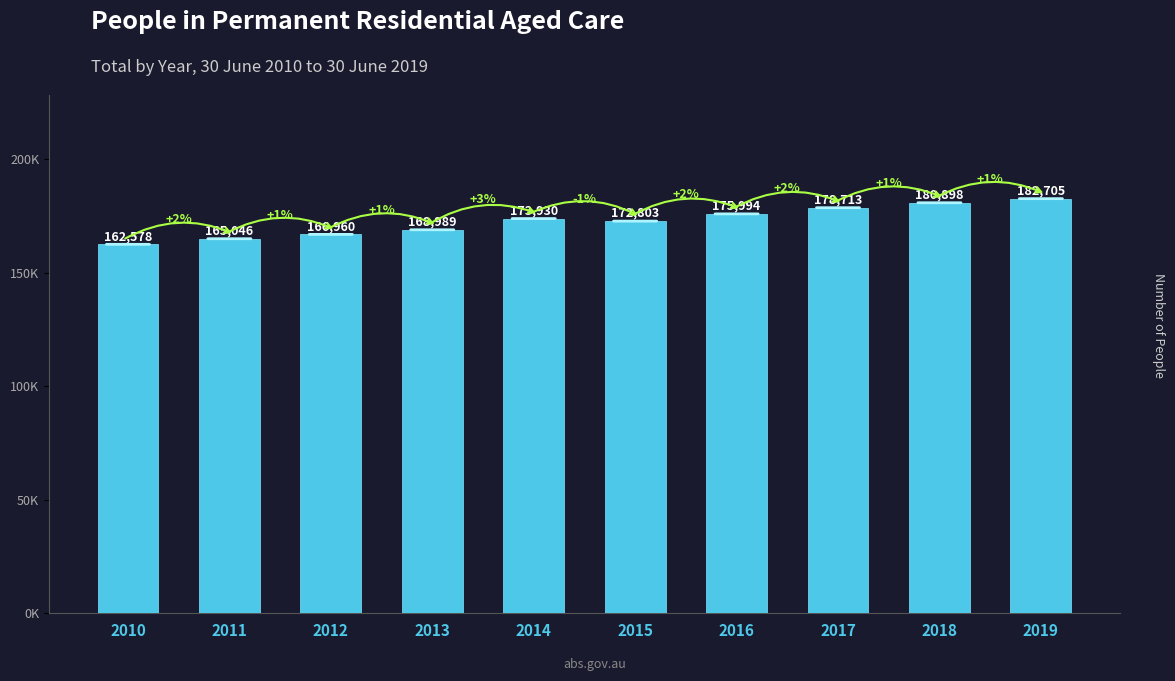

Reading left to right, extract all data points from this chart.

2010=162578	2011=165046	2012=166960	2013=168989	2014=173930	2015=172803	2016=175994	2017=178713	2018=180898	2019=182705